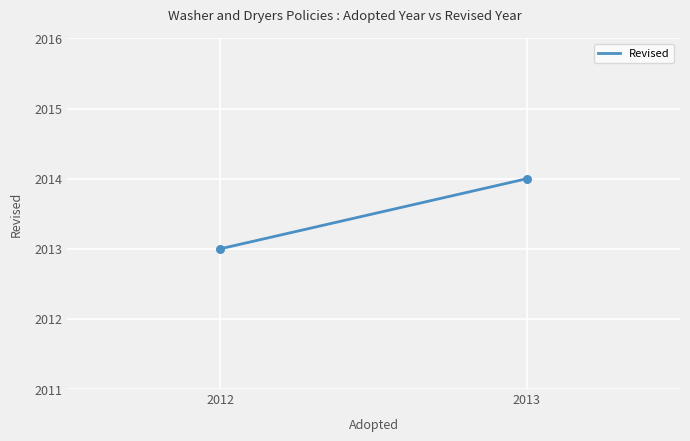

What is the smallest value displayed?

2013.0